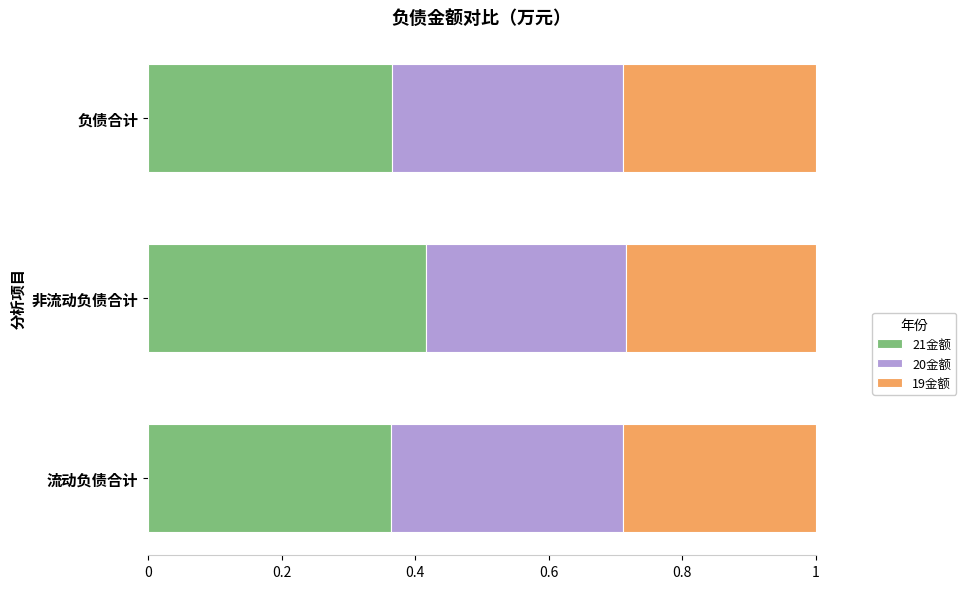

The value of 21金额 at 负债合计 is 0.6. True or false?

False